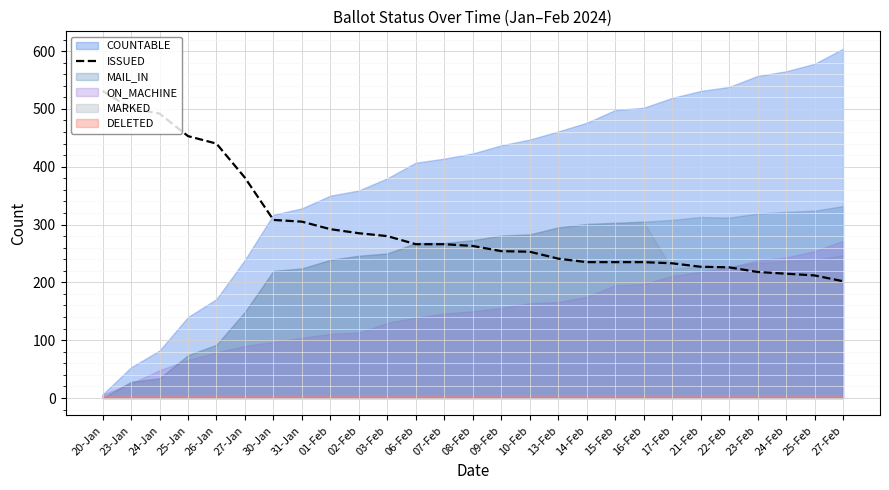

At which label is the value closest to 366?

27-Jan